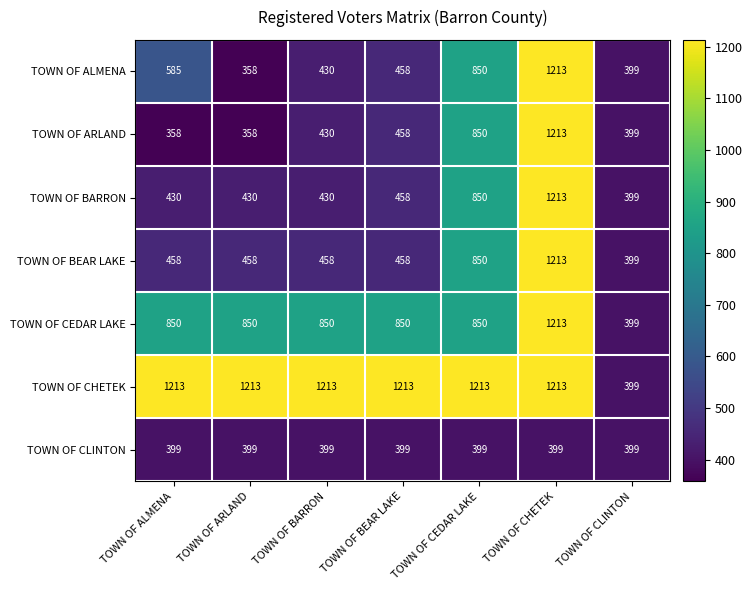

The value of TOWN OF BEAR LAKE at TOWN OF ARLAND is 170. True or false?

False